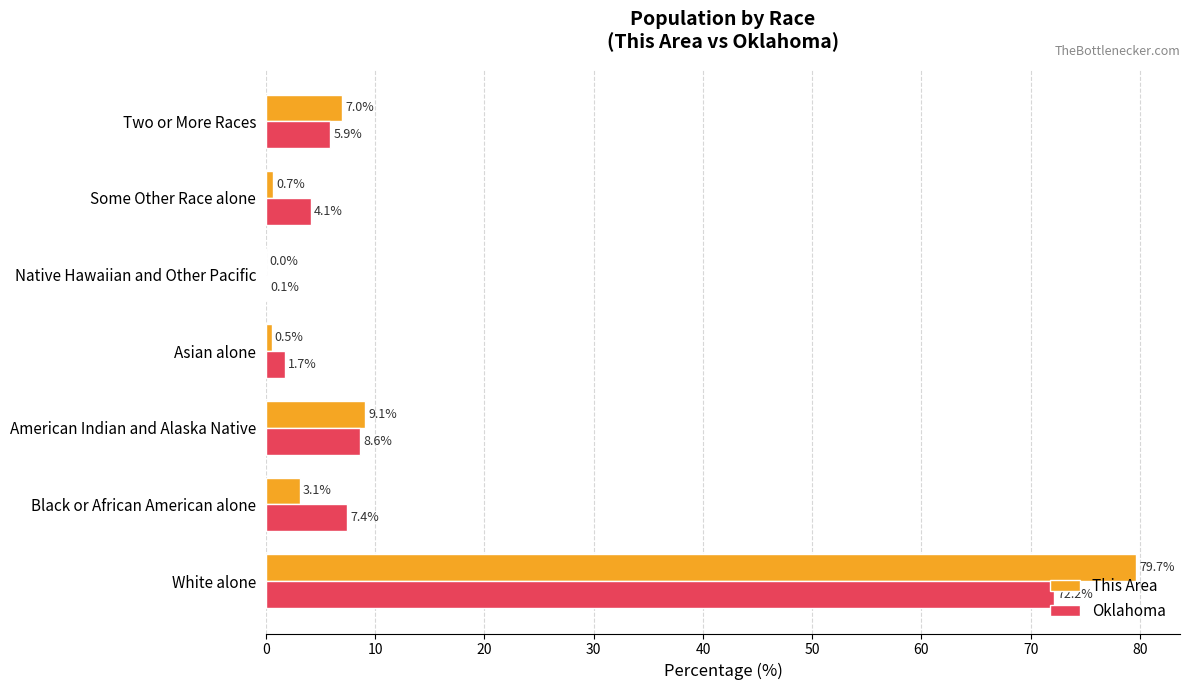

What is the greatest value displayed?

79.7